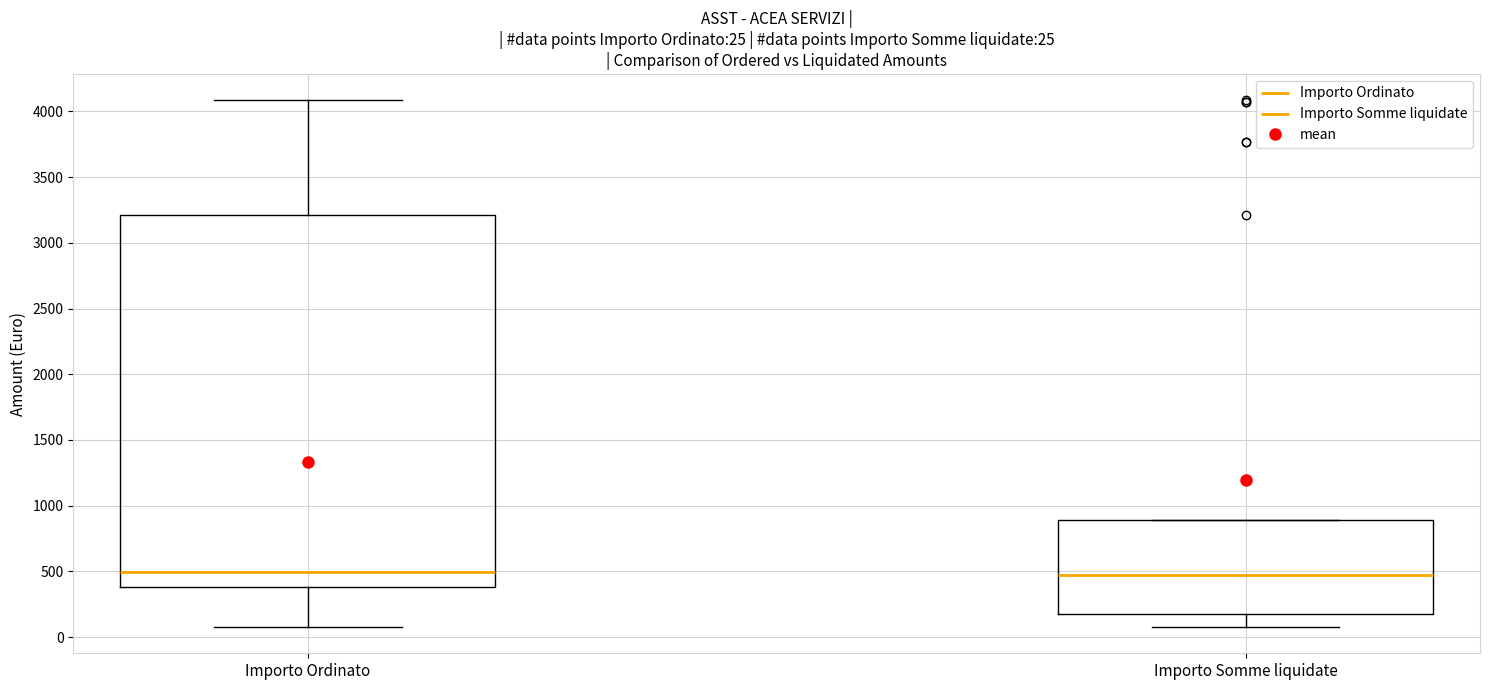

Which box is the tallest, from its lower edge to its upper edge?

Importo Ordinato